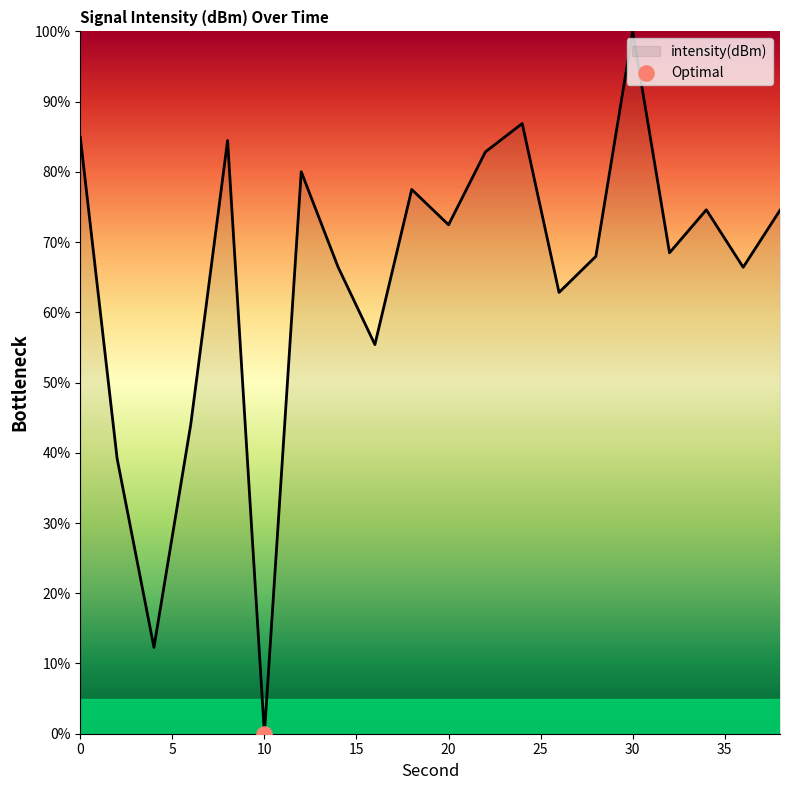

What is the greatest value displayed?

100.0